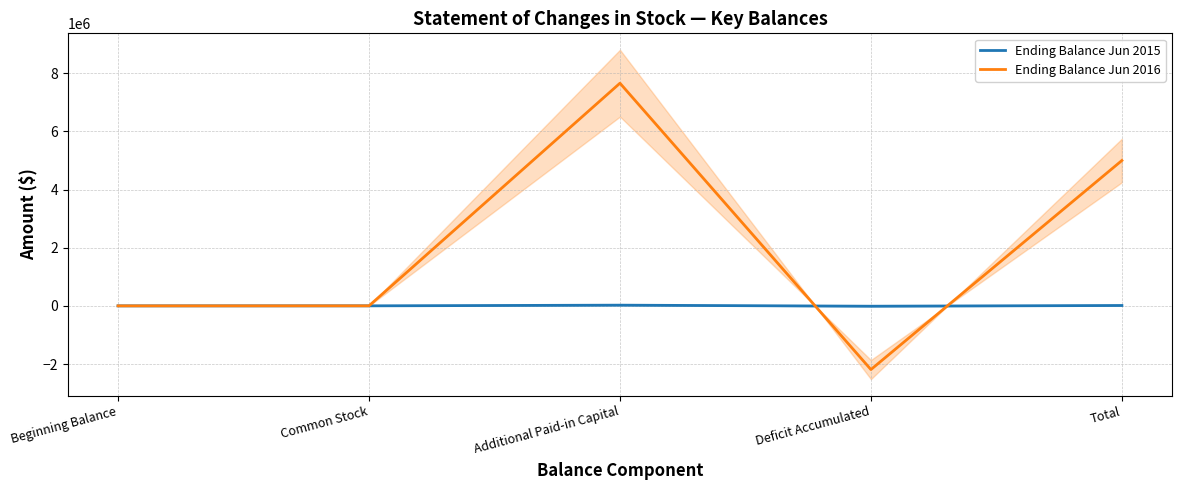

True or false: Ending Balance Jun 2016 has a value of 2174331 at Total.

False